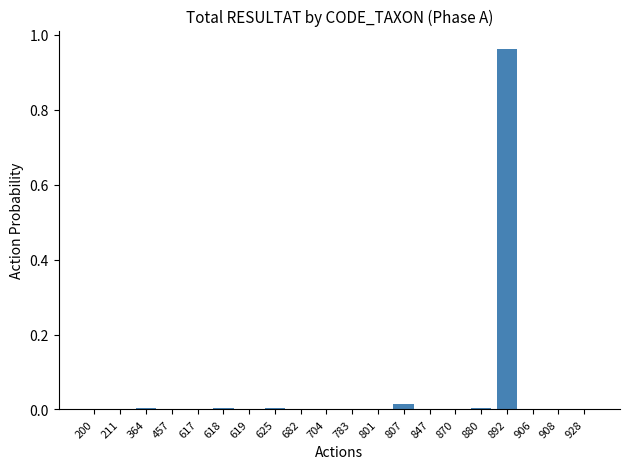

Which category has the highest value across all series?

892